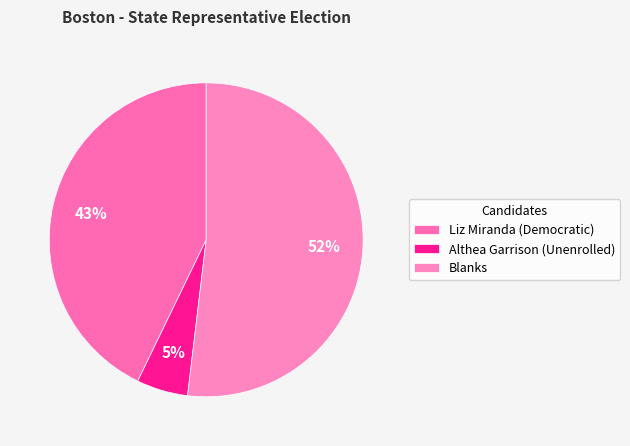

Between Blanks and Althea Garrison (Unenrolled), which is larger?

Blanks